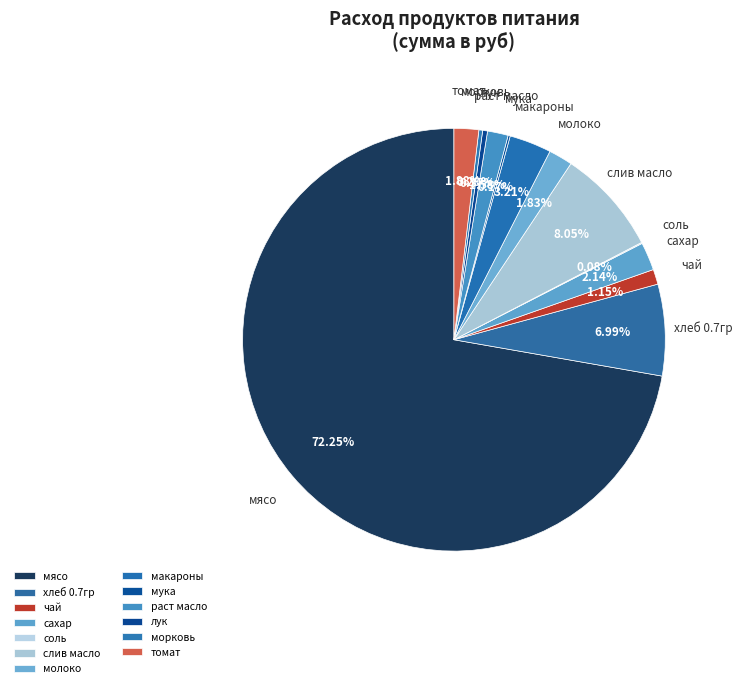

The морковь slice represents 0% of the pie. True or false?

True